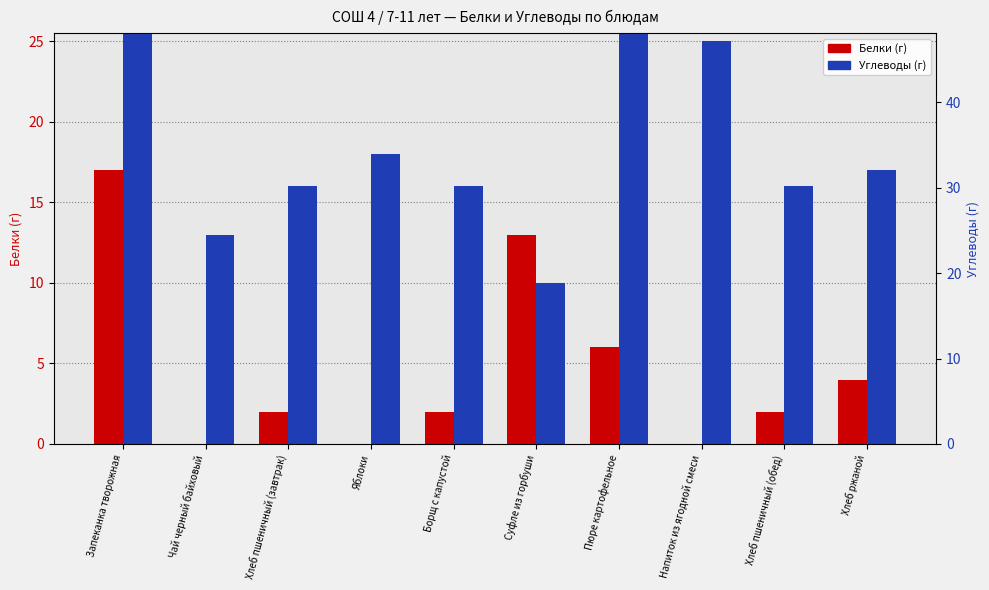

Are the bars horizontal?

No